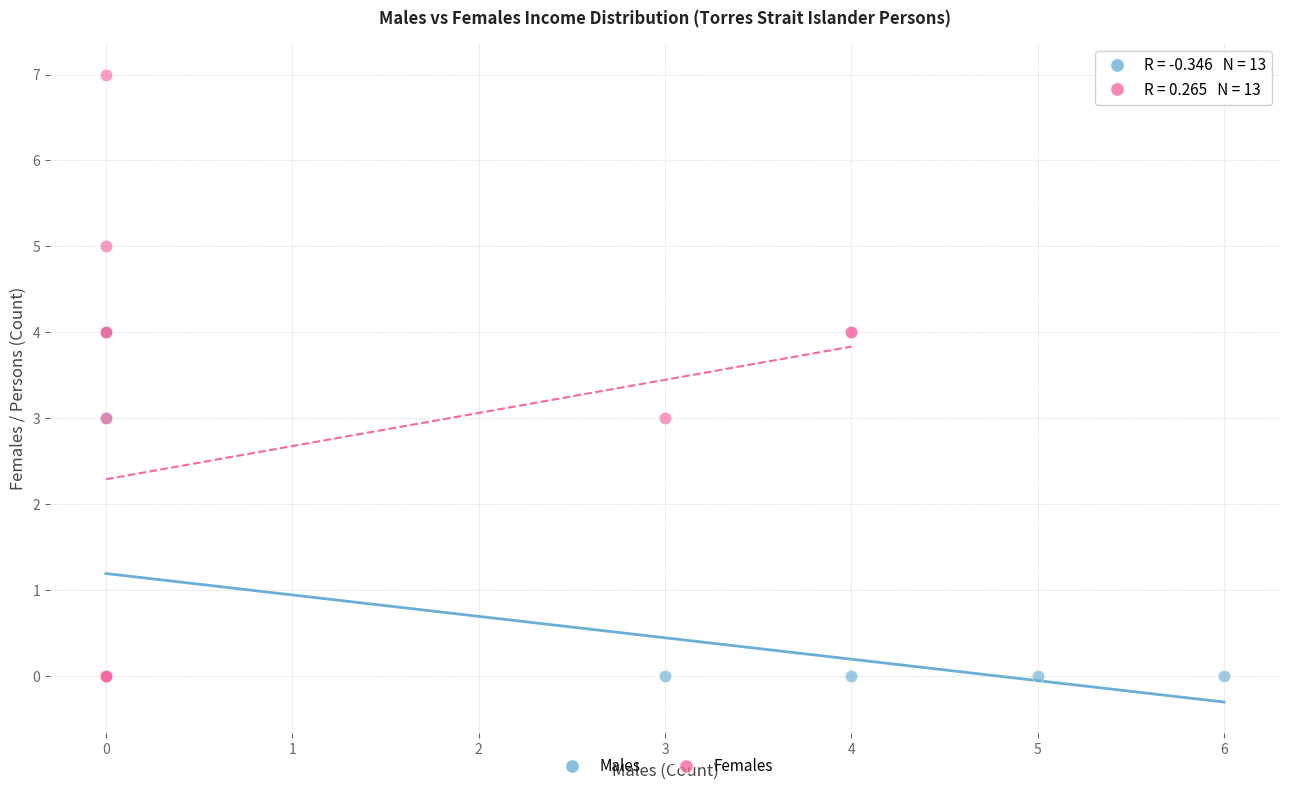

Which series has the widest spread of Y values?

Females